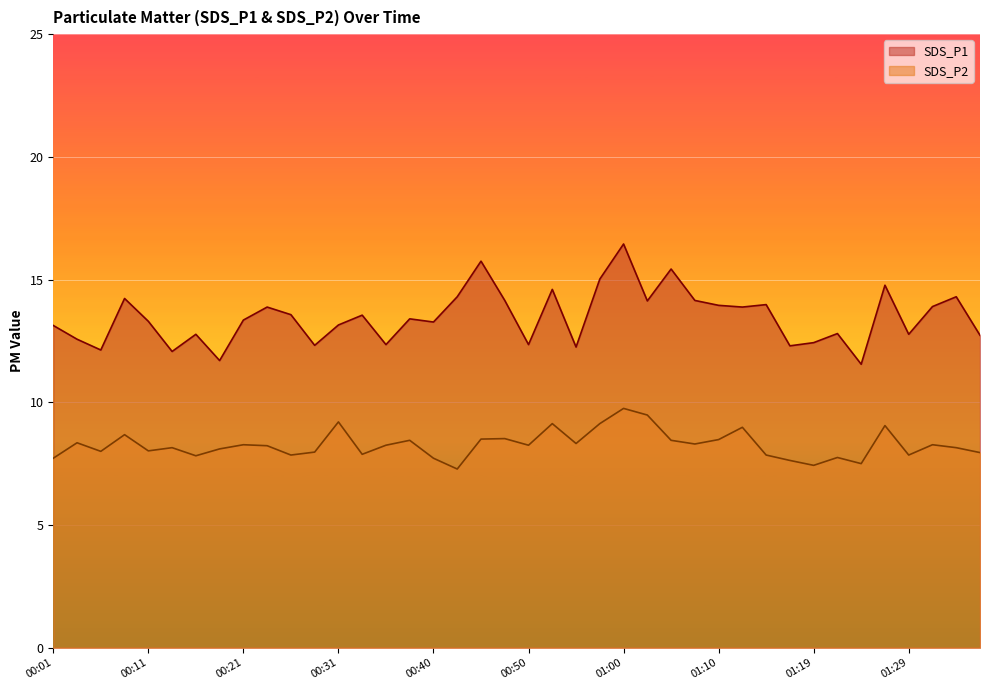

What is the spread (max minus min) of values at 00:04?

4.2